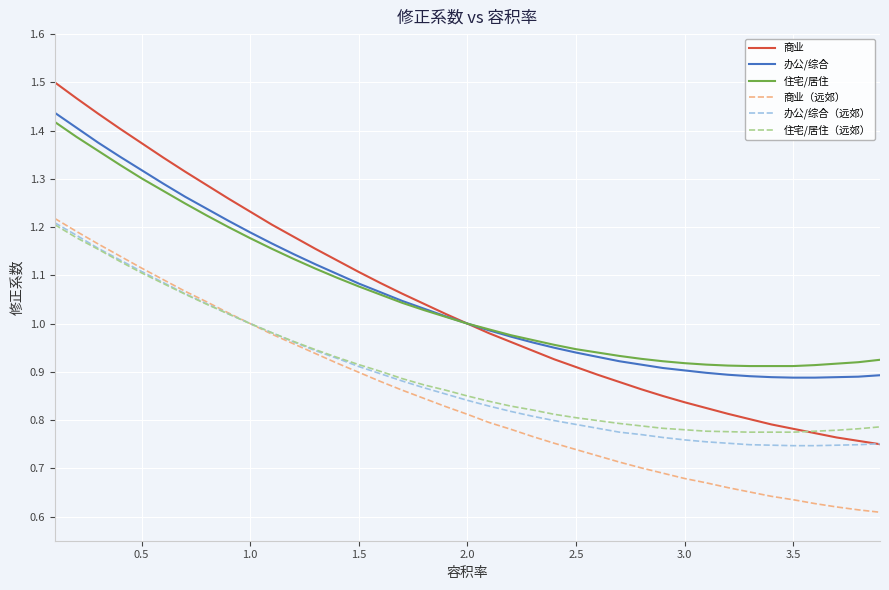

Which series has the largest range (max minus min)?

商业